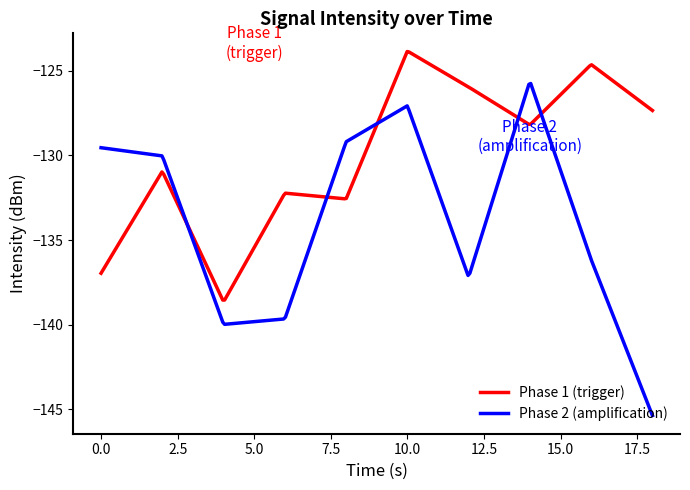

What is the lowest value of the Phase 1 (trigger) series?

-138.5